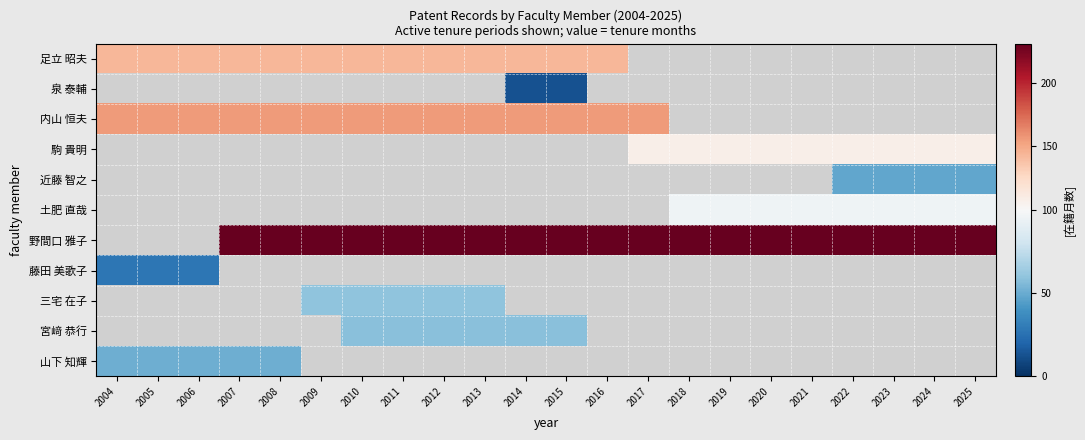

Is it true that 野間口 雅子 equals 313.3 at 2009?

False